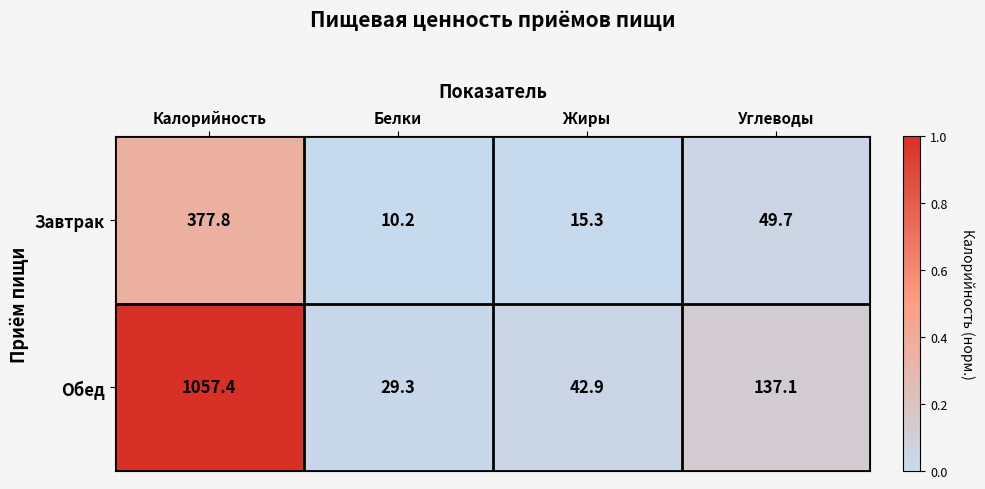

Which category has the lowest value across all series?

Белки